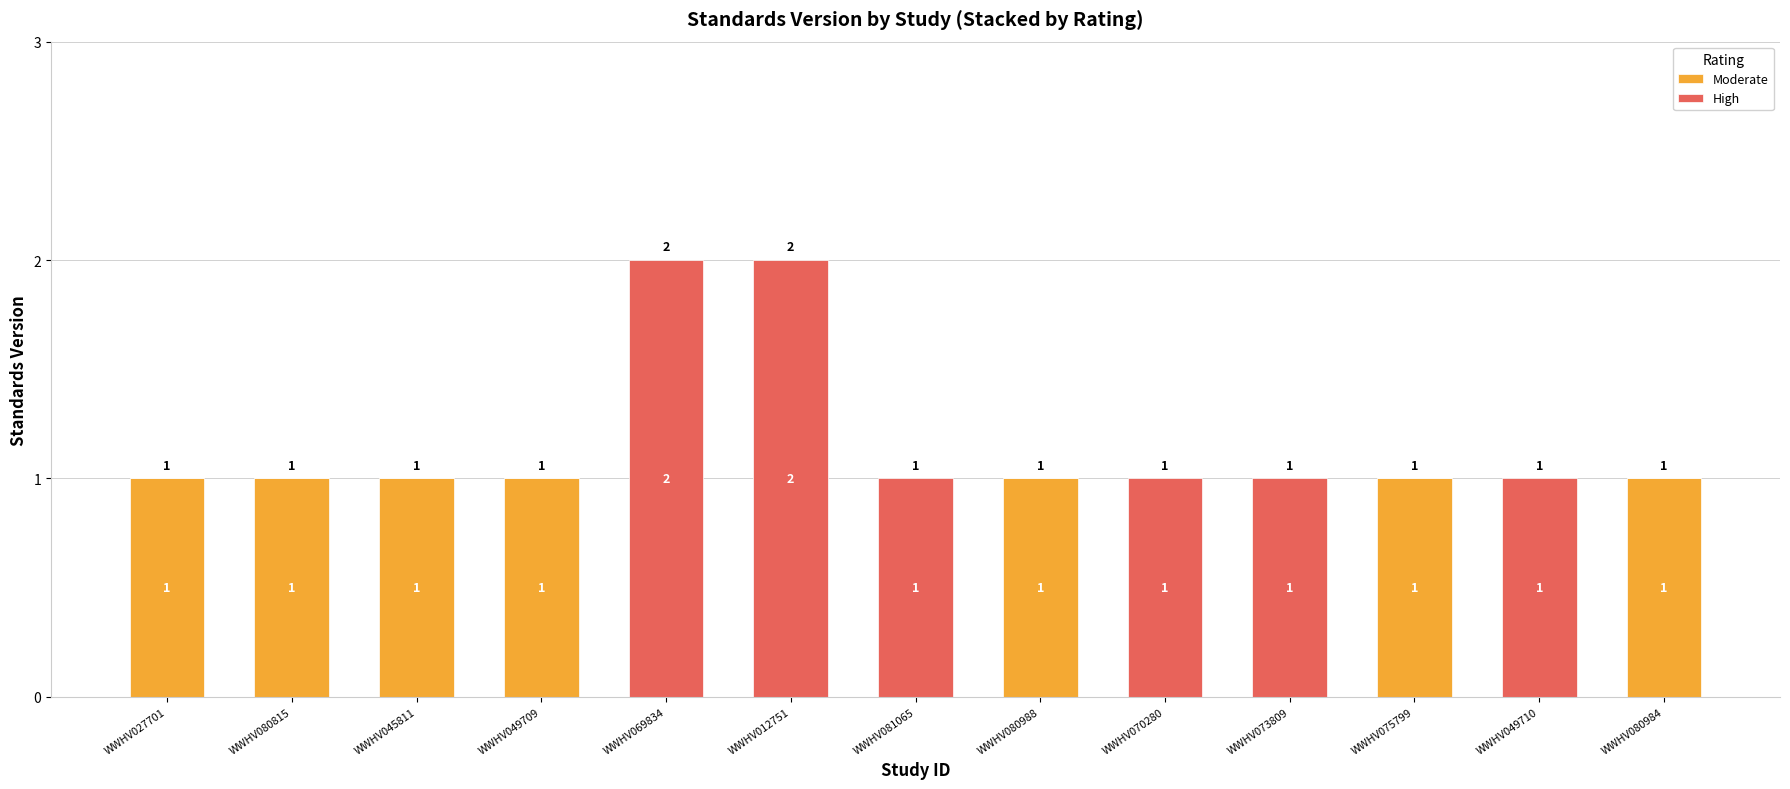

The Moderate series shows 0 at WWHV049710. True or false?

True